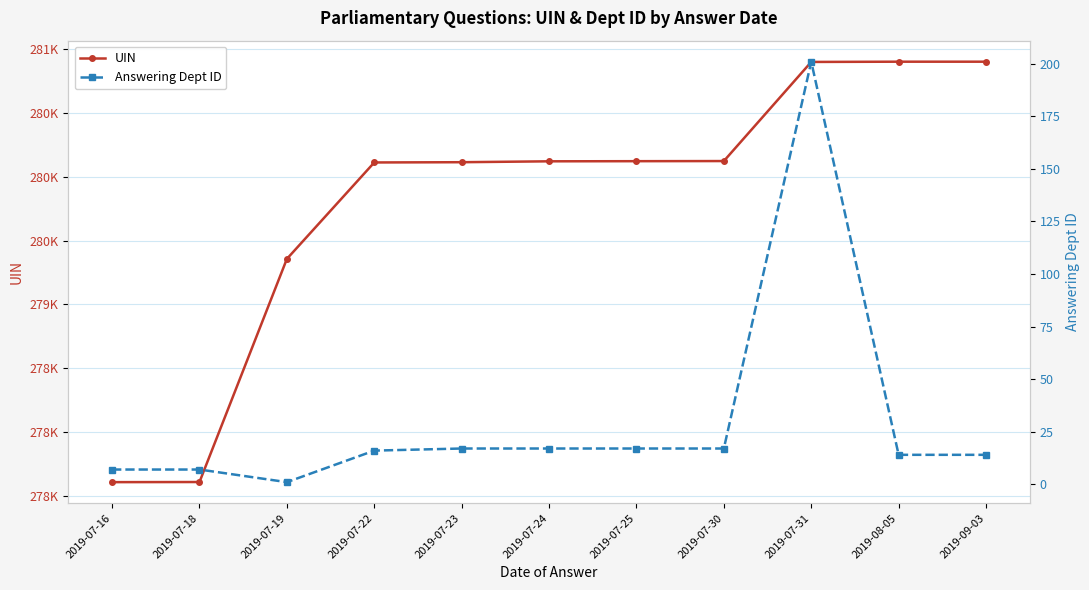

What is the difference between the highest and lowest values at 2019-09-03?

280887